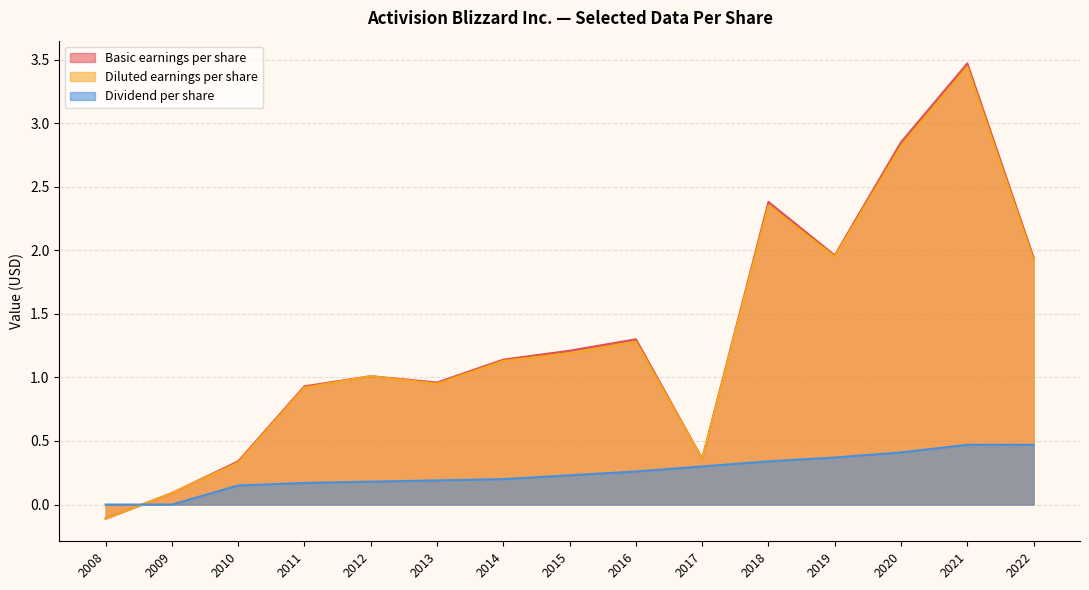

True or false: Diluted earnings per share and Basic earnings per share cross at least once.

False